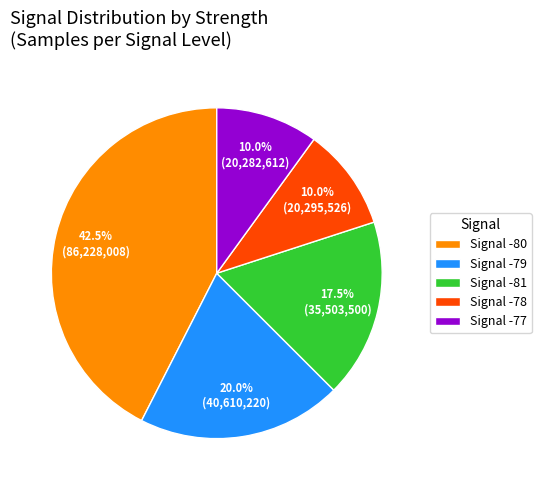

Which slice is the largest?

Signal -80